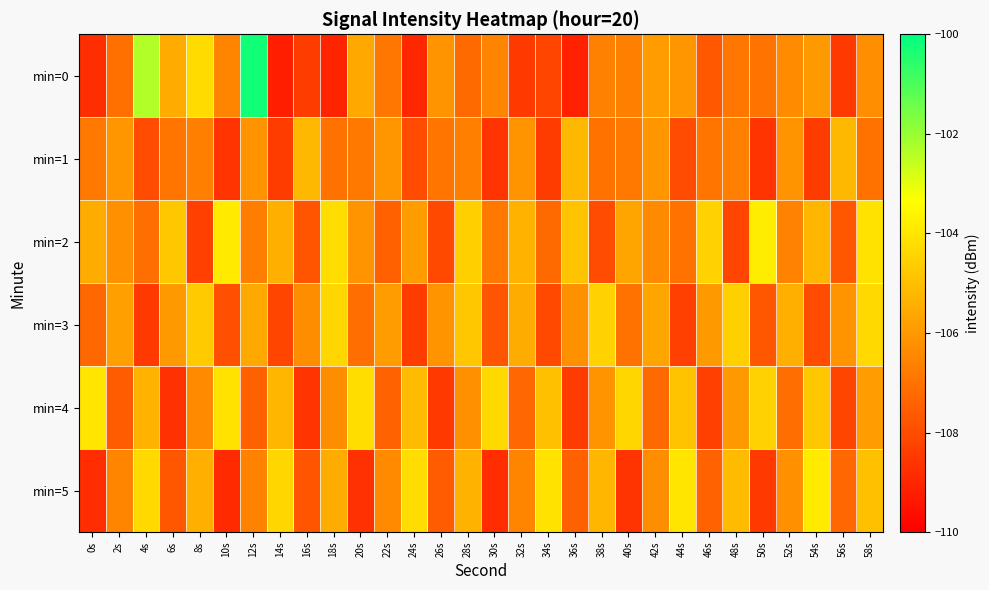

Rank the series at 52s from highest to lowest value.

min=3, min=1, min=5, min=0, min=2, min=4